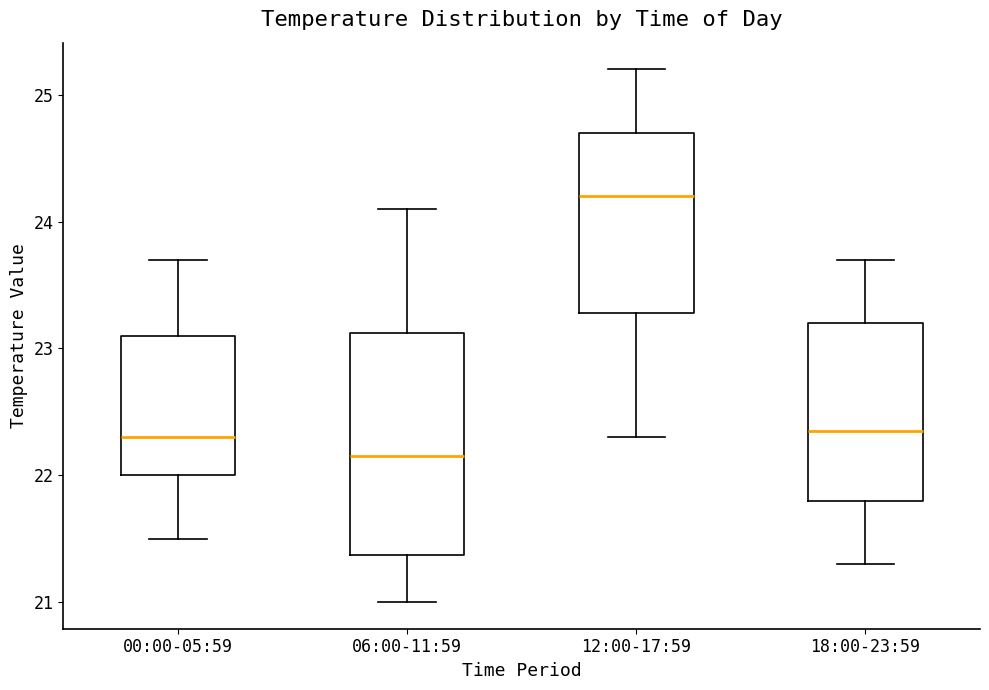

Reading left to right, read every box against the y-axis: the position of its median line, the range the box covers, and the ends of its whiskers. The values are not printed on the chart, so give them approximately, as read against the axis.

00:00-05:59: median 22.3, box 22.0 to 23.1, whiskers 21.5 to 23.7
06:00-11:59: median 22.2, box 21.4 to 23.1, whiskers 21.0 to 24.1
12:00-17:59: median 24.2, box 23.3 to 24.7, whiskers 22.3 to 25.2
18:00-23:59: median 22.4, box 21.8 to 23.2, whiskers 21.3 to 23.7